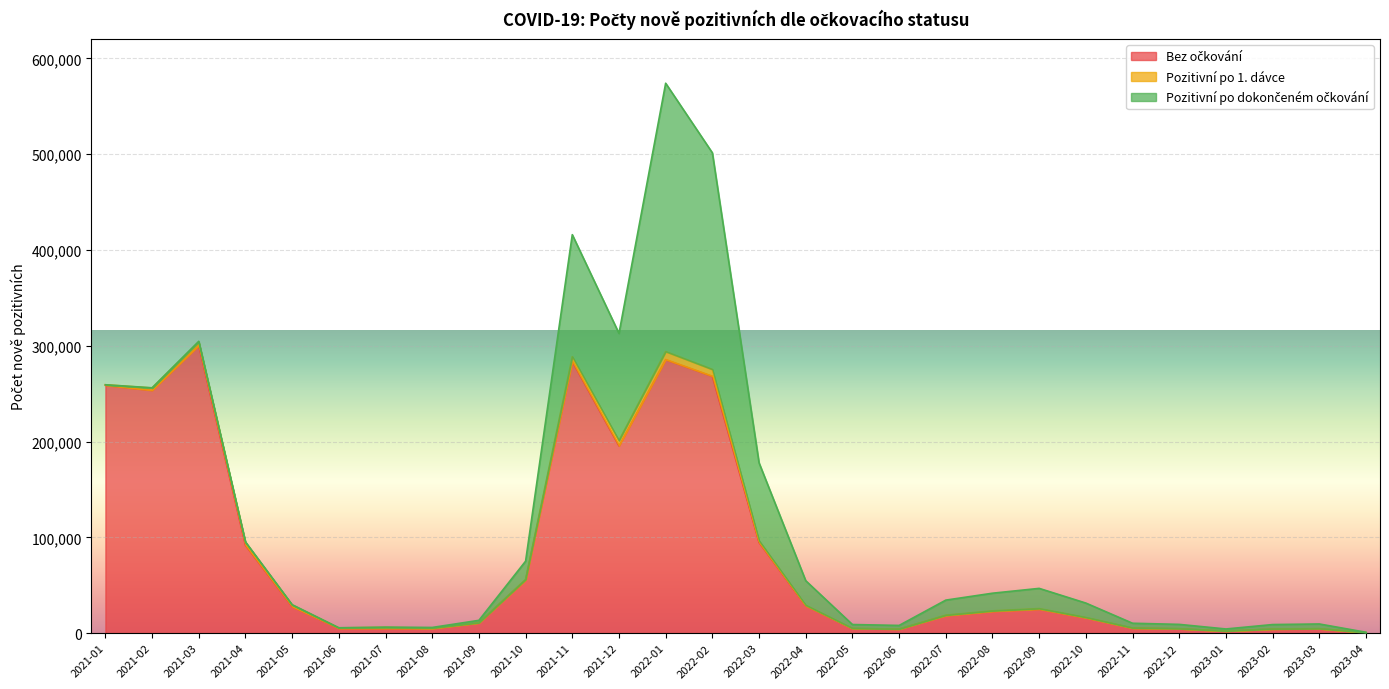

The Pozitivní po 1. dávce series shows 795 at 2021-06. True or false?

False